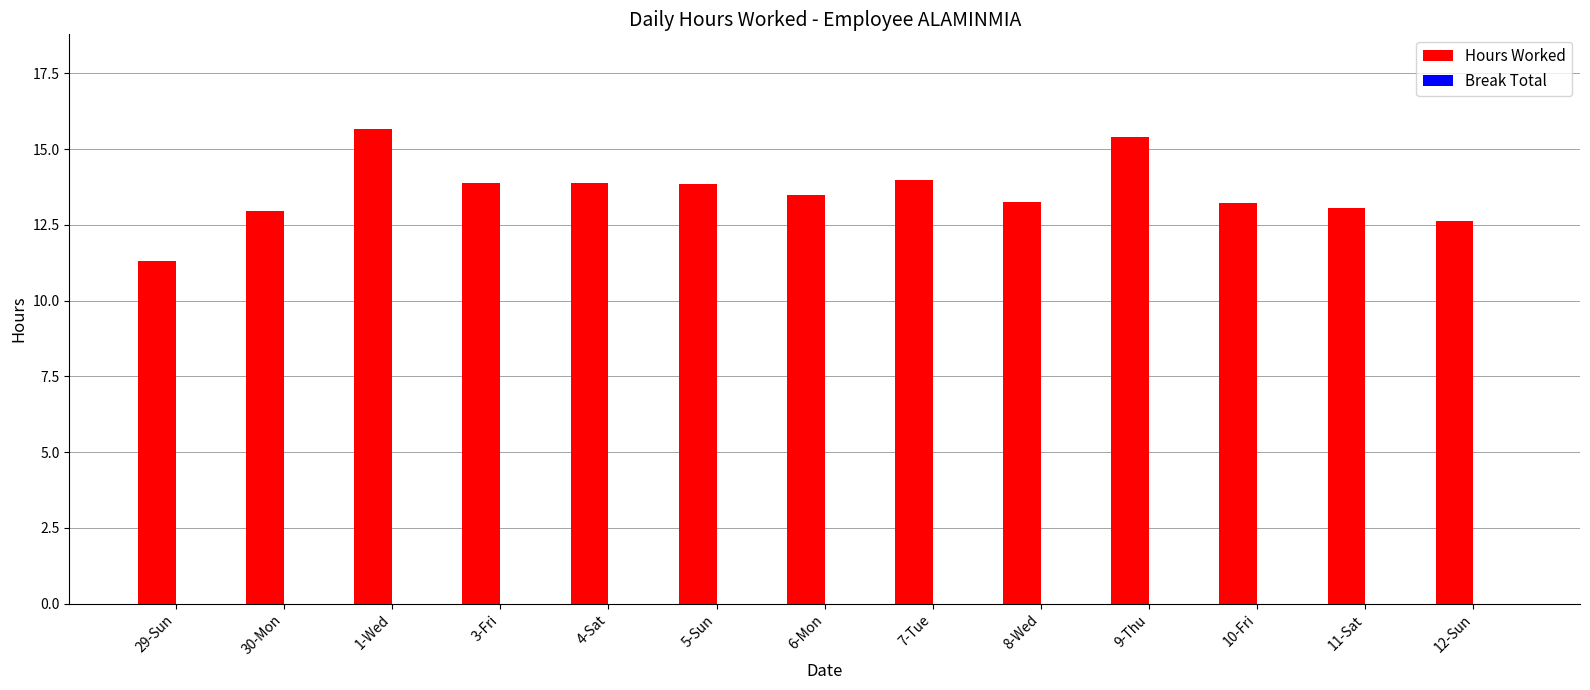

At which category does the chart reach its minimum across all series?

29-Sun